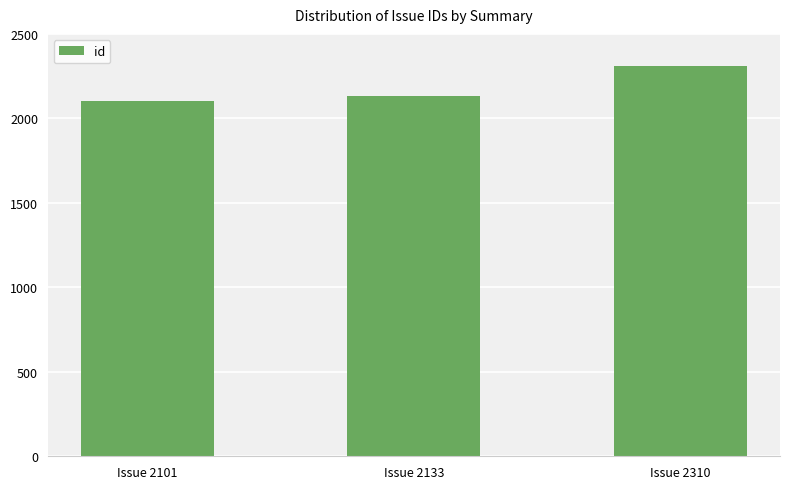

Reading left to right, what are all the values shown in this chart?

Issue 2101=2101	Issue 2133=2133	Issue 2310=2310